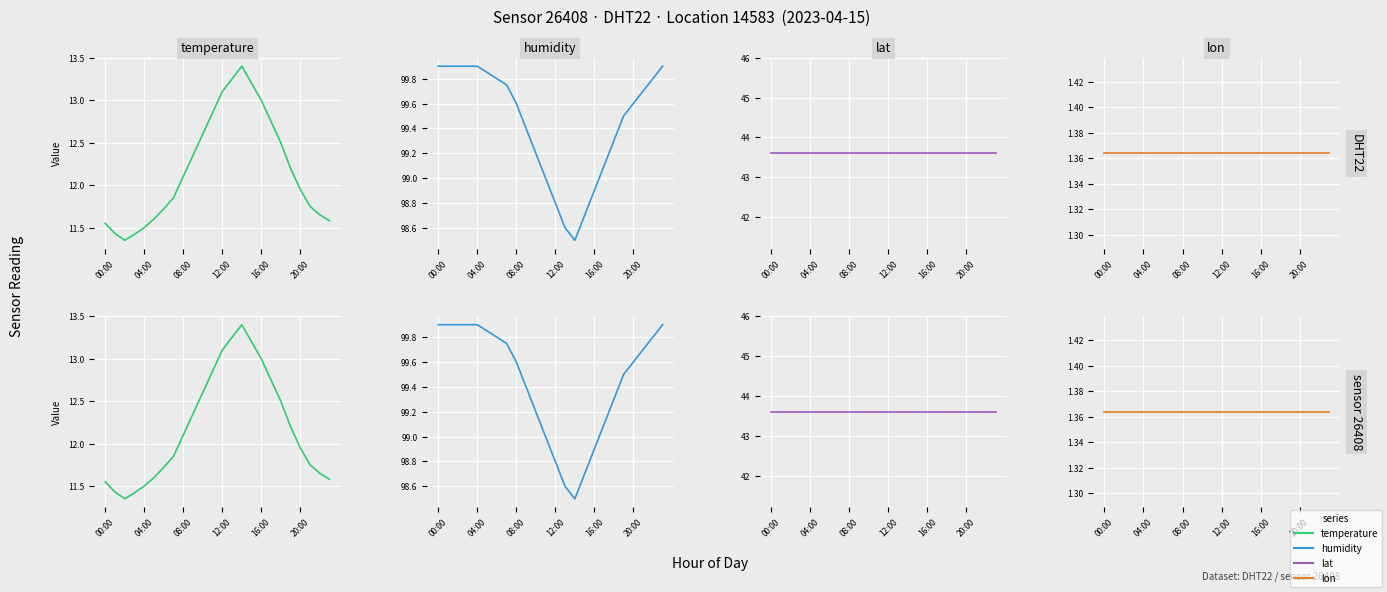

Reading right to left, extract all data points from this chart.

temperature: 11.6	11.7	11.8	11.9	12.2	12.5	12.8	13.0	13.2	13.4	13.2	13.1	12.8	12.6	12.3	12.1	11.8	11.7	11.6	11.5	11.4	11.3	11.4	11.6
humidity: 99.9	99.8	99.7	99.6	99.5	99.3	99.1	98.9	98.7	98.5	98.6	98.8	99.0	99.2	99.4	99.6	99.8	99.8	99.8	99.9	99.9	99.9	99.9	99.9
lat: 43.6	43.6	43.6	43.6	43.6	43.6	43.6	43.6	43.6	43.6	43.6	43.6	43.6	43.6	43.6	43.6	43.6	43.6	43.6	43.6	43.6	43.6	43.6	43.6
lon: 1.4	1.4	1.4	1.4	1.4	1.4	1.4	1.4	1.4	1.4	1.4	1.4	1.4	1.4	1.4	1.4	1.4	1.4	1.4	1.4	1.4	1.4	1.4	1.4